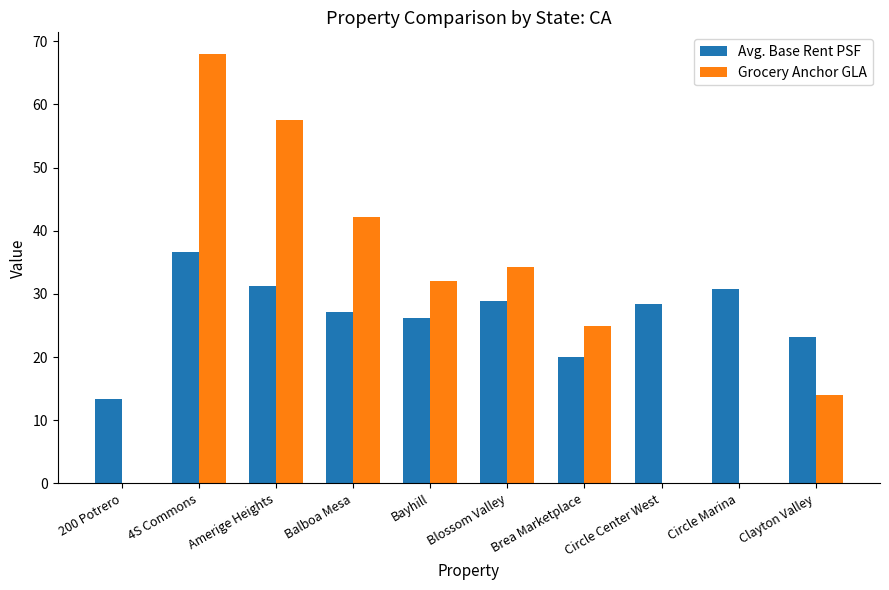

Is the value of Avg. Base Rent PSF at Blossom Valley greater than the value of Grocery Anchor GLA at Circle Marina?

Yes